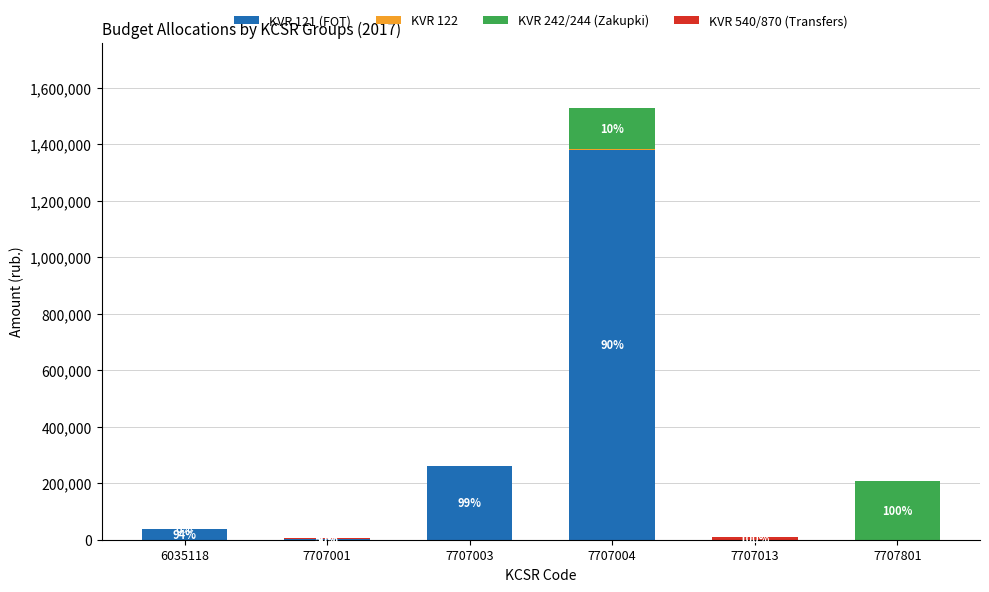

At which category is the sum across all series the highest?

7707004